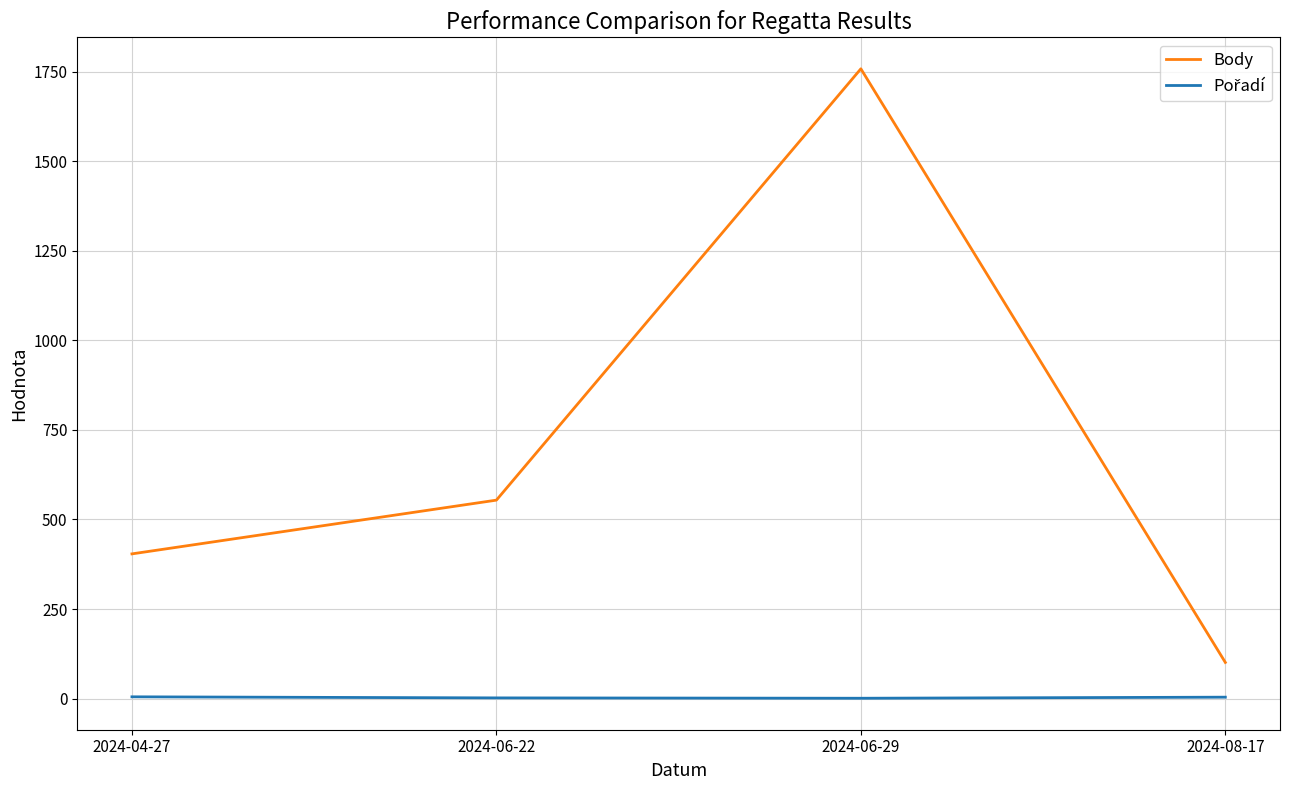

Between 2024-06-29 and 2024-08-17, which series saw the biggest shift?

Body